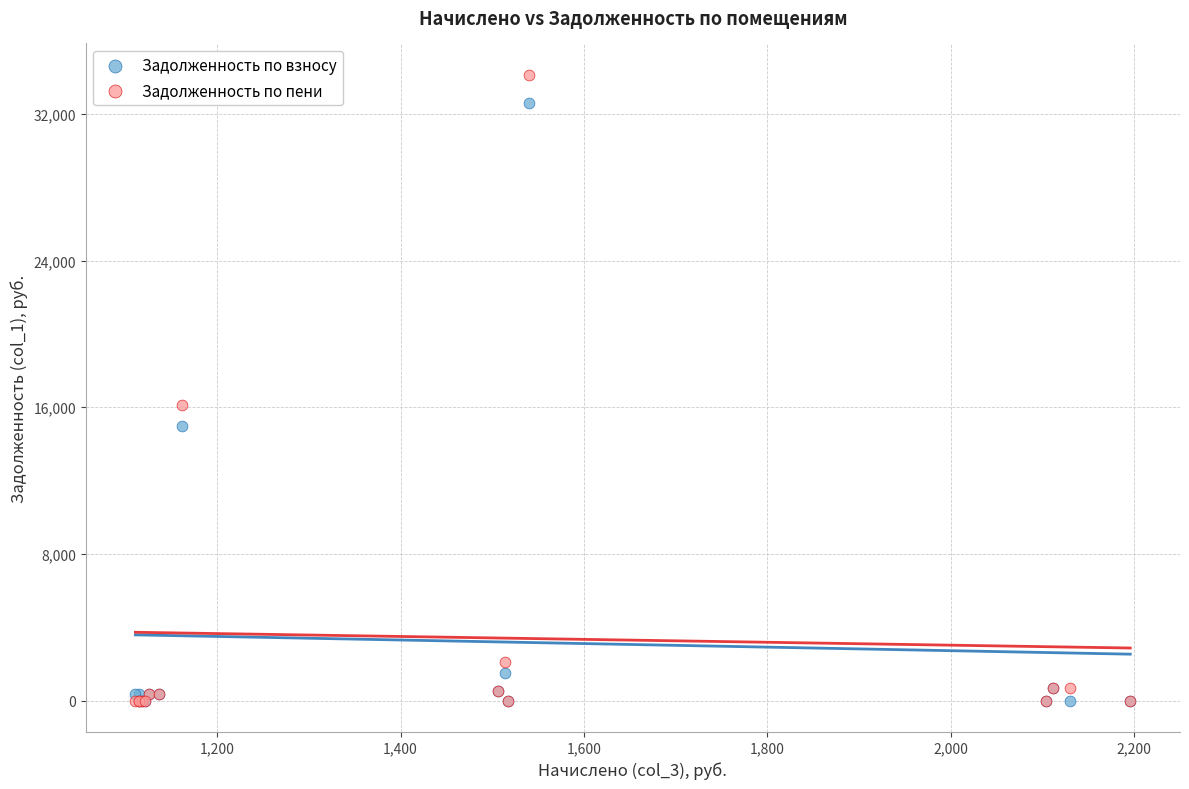

Across all series, what Y value is closest to 17067?

16128.3